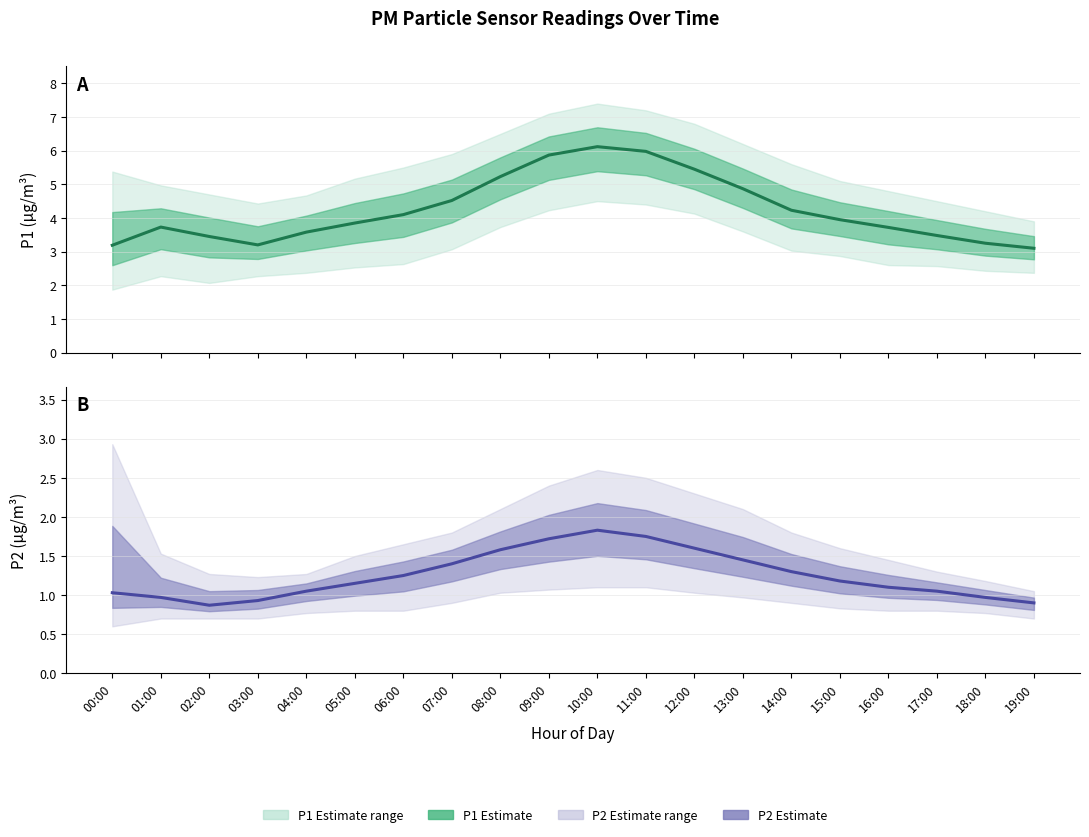

What is the average value of the P1 series?

4.2